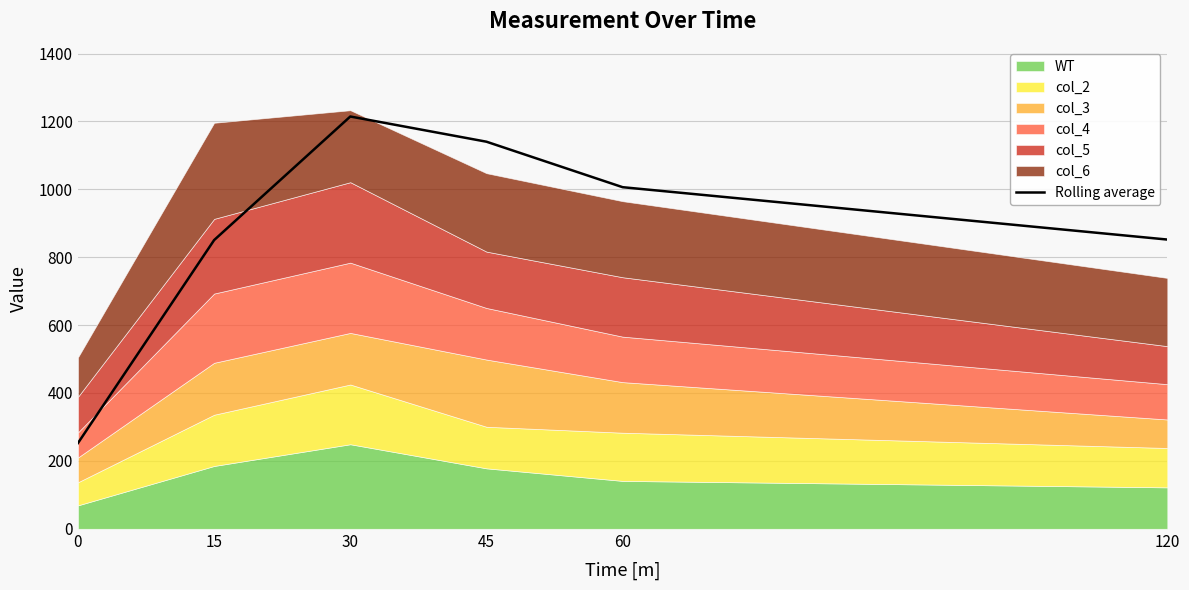

Where is the data nearest to the value 733?

15